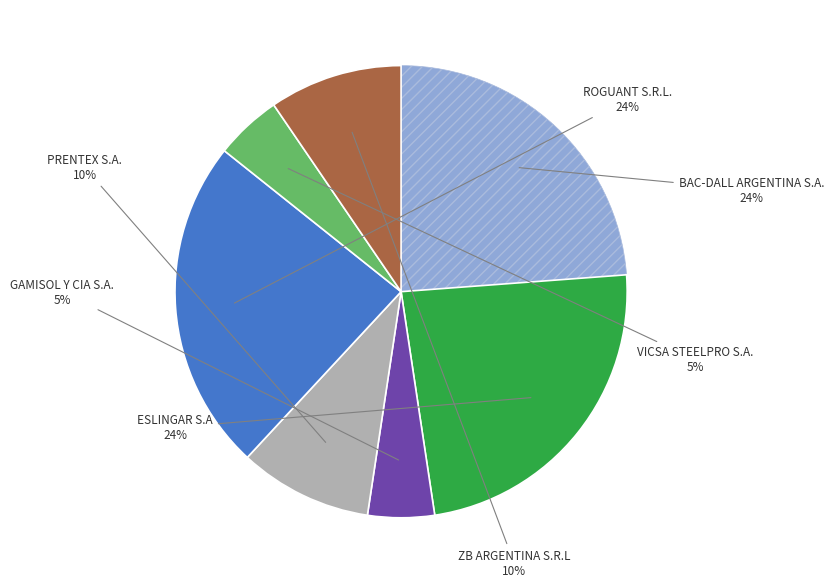

How many slices are in this pie chart?

7